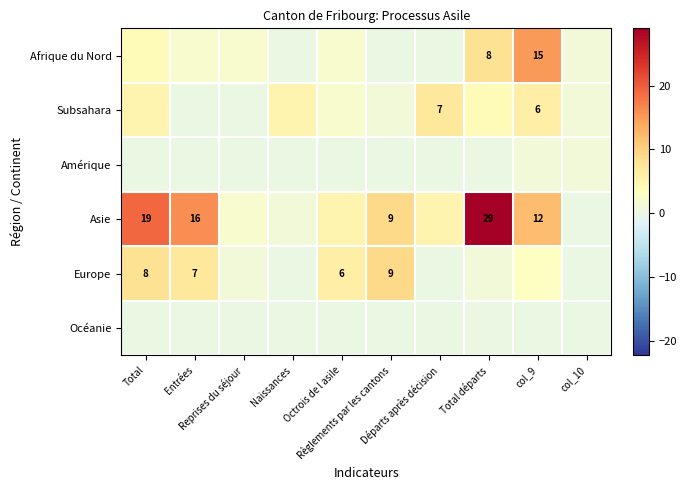

The Asie series shows 5 at Octrois de l asile. True or false?

True